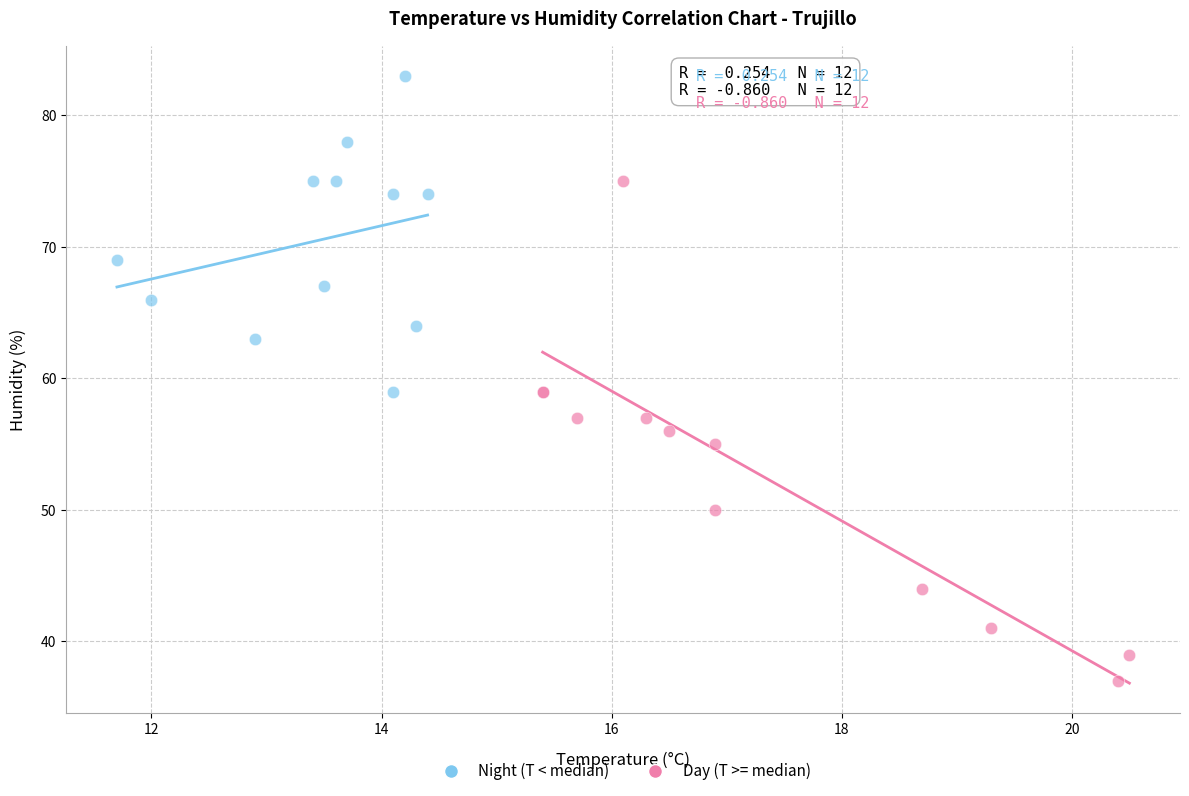

Which series contains the highest Y value?

Night (T < median)